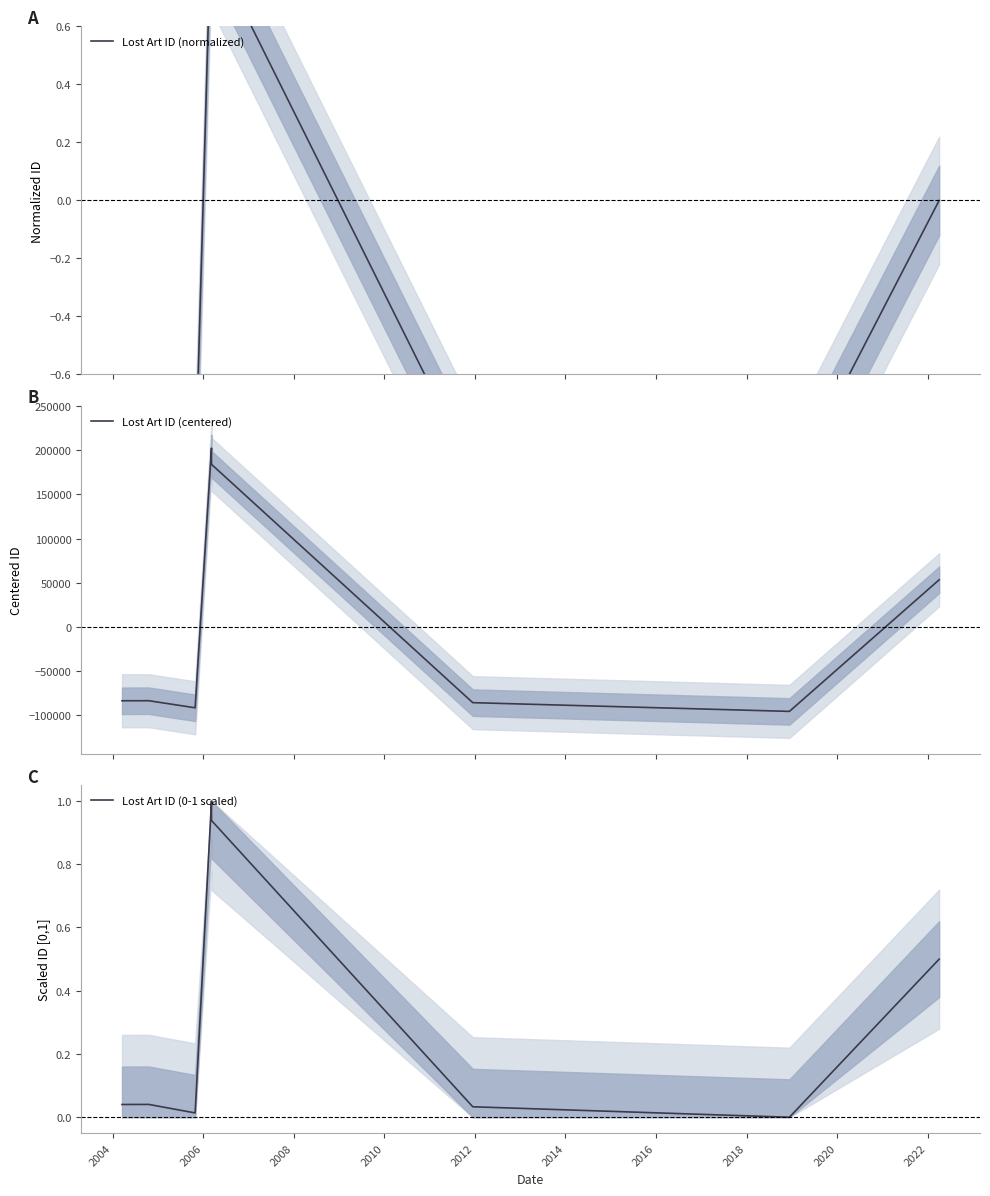

What is the value of the Lost Art ID (normalized) point at the 6th from the left?

-0.9